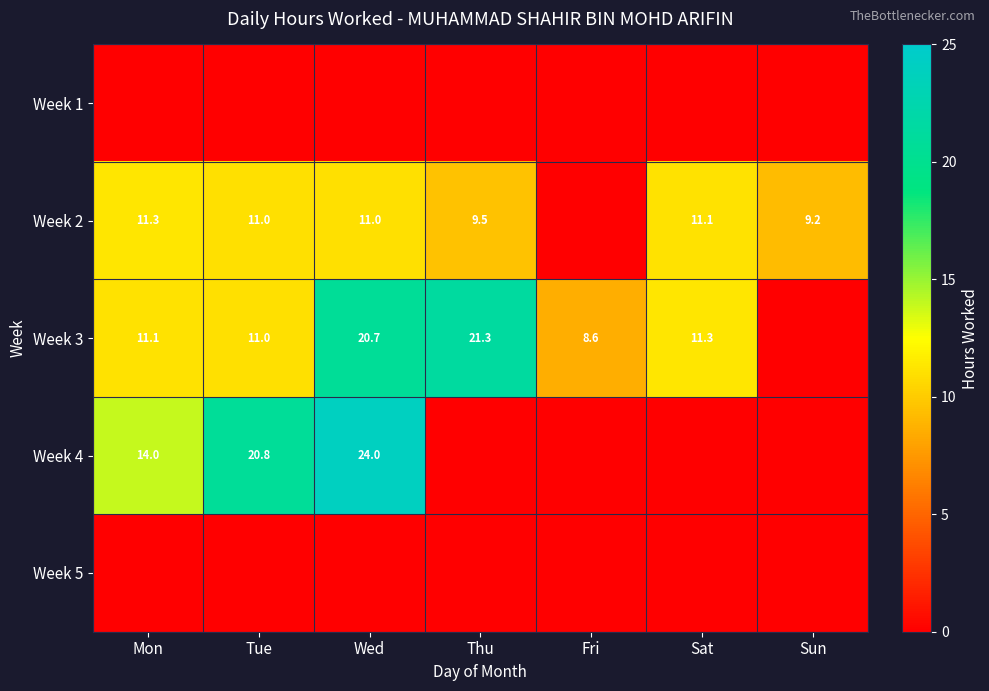

The Week 4 series shows 9.1 at Wed. True or false?

False